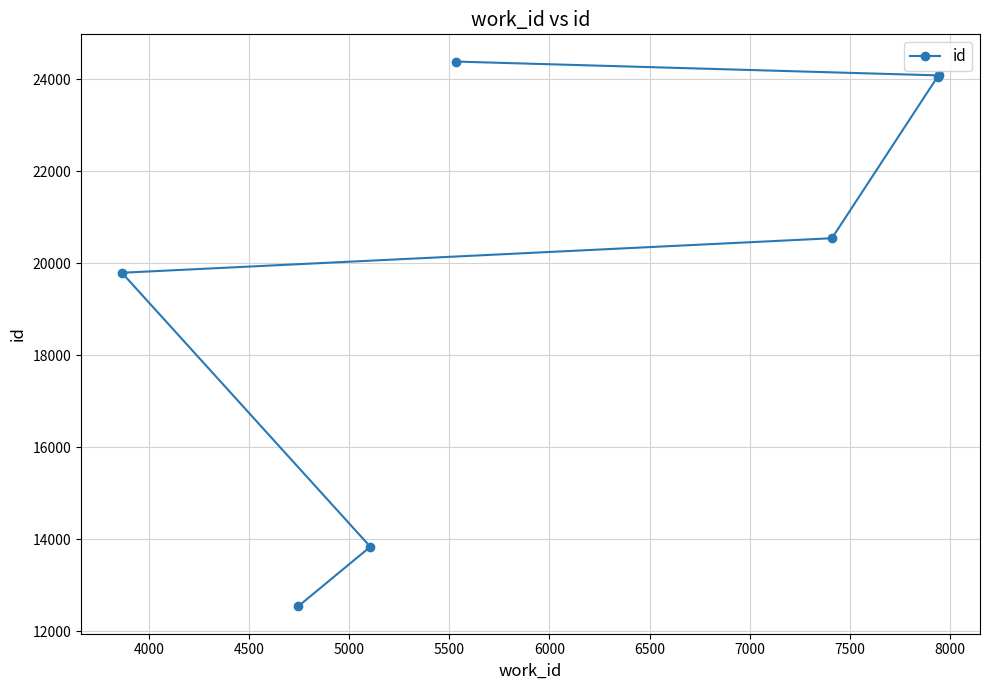

What is the average value?

19890